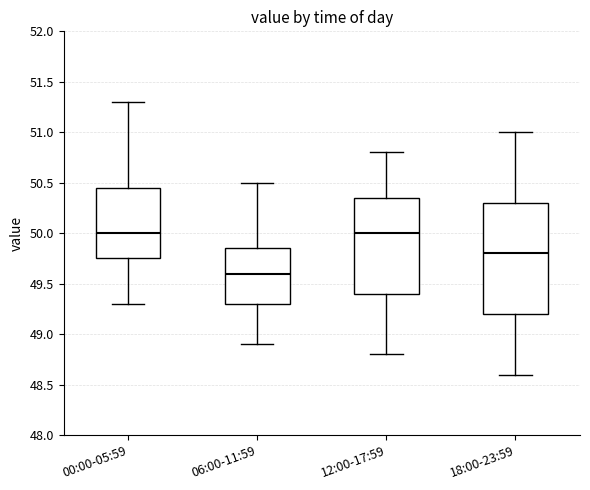

Which box is the tallest, from its lower edge to its upper edge?

18:00-23:59